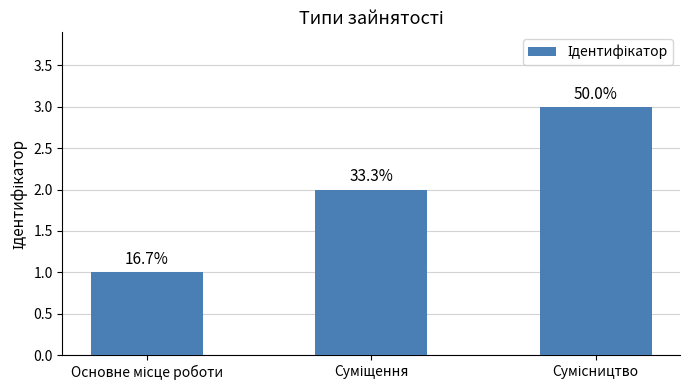

How many bars are there in total?

3